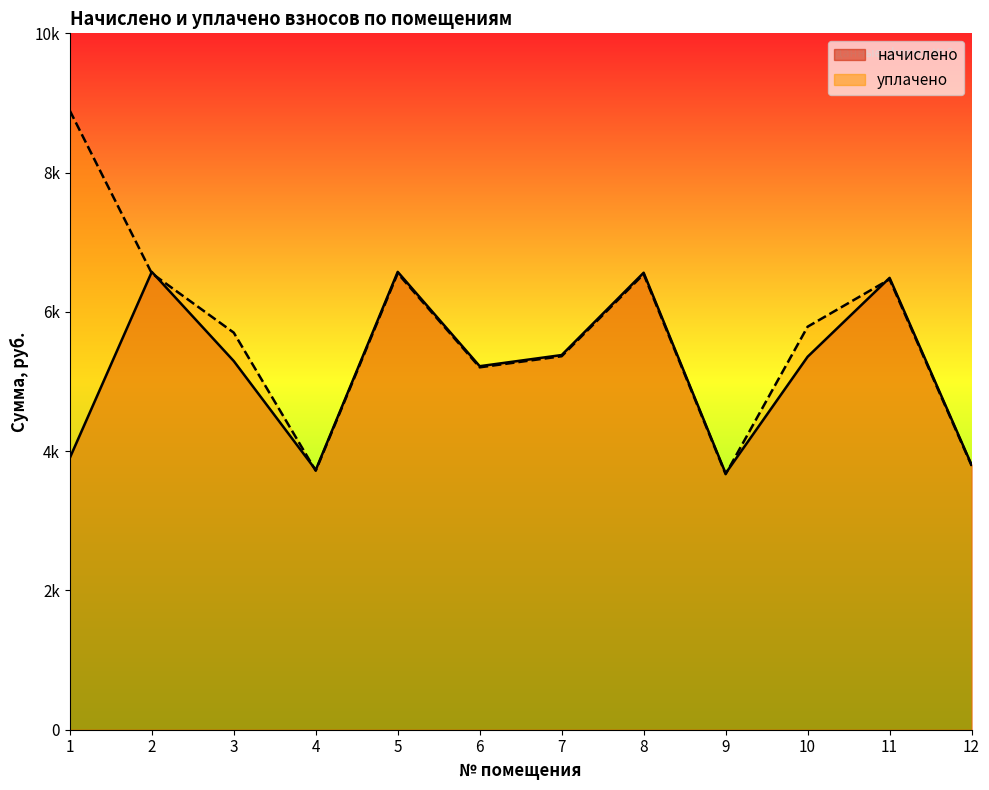

How many times do начислено and уплачено cross each other?

5